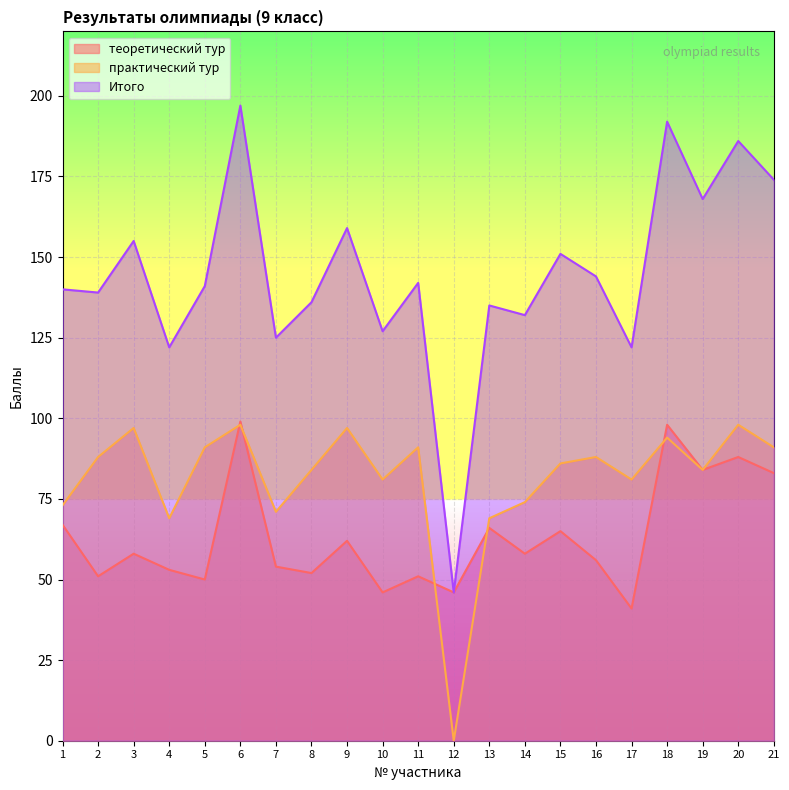

Which series has the largest total across all categories?

Итого